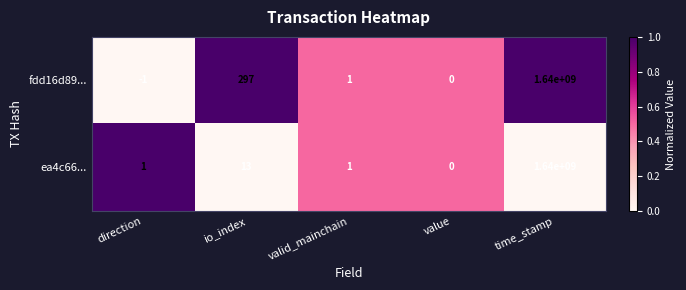

How many series are shown in this chart?

2